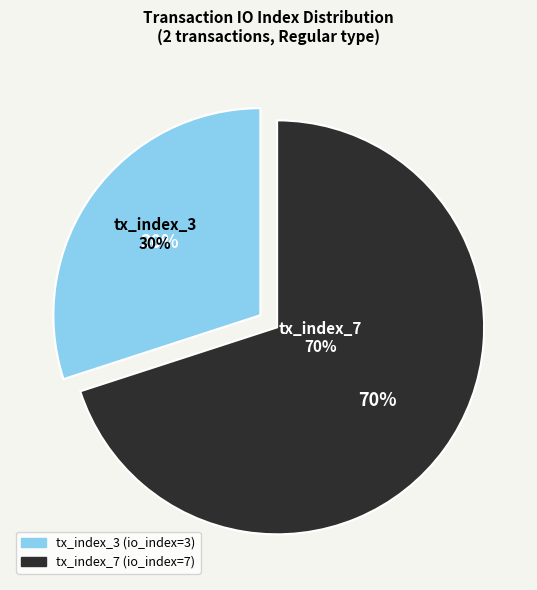

Combined, do tx_index_3 and tx_index_7 account for over 50%?

Yes